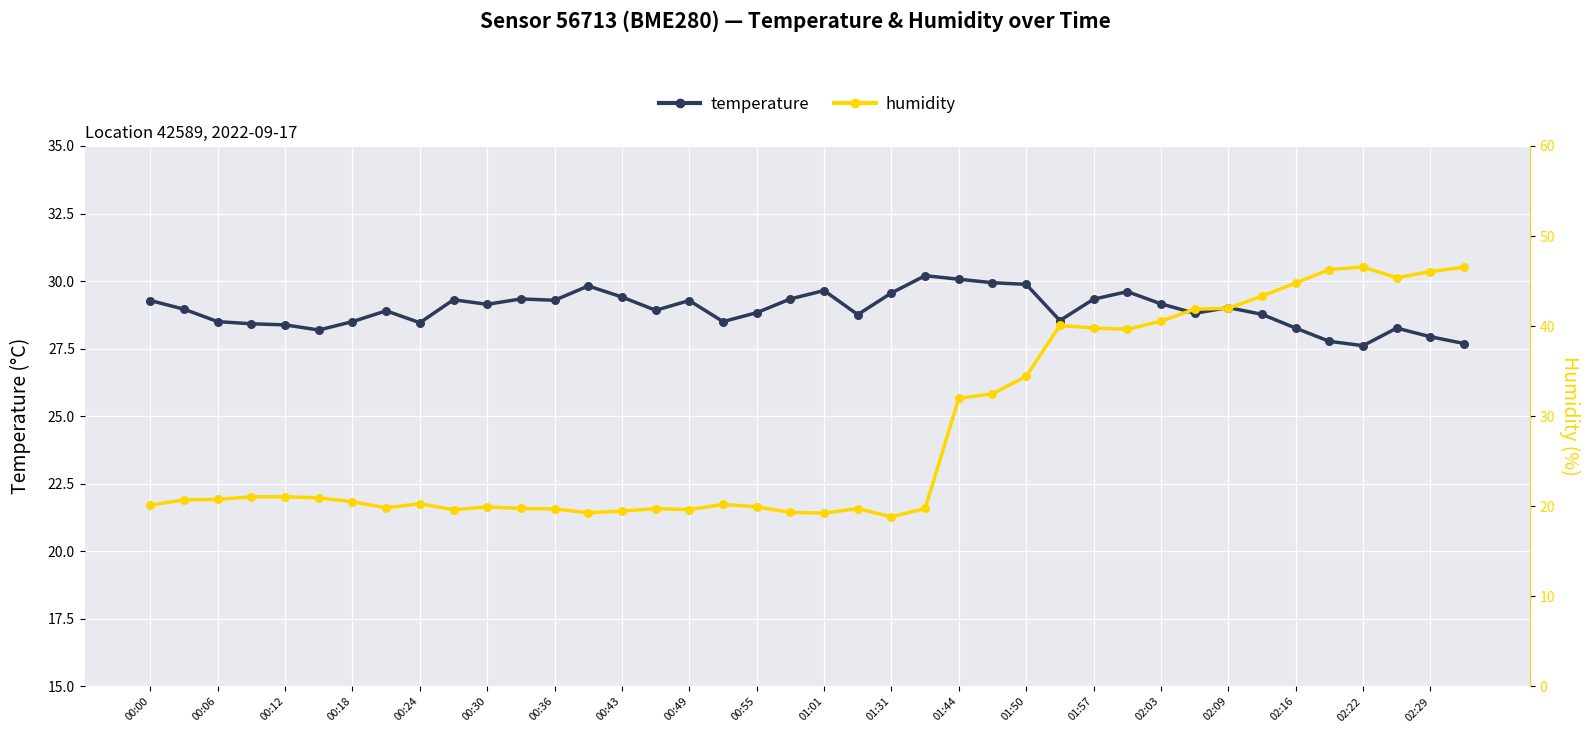

Which series reaches the maximum Y coordinate?

humidity